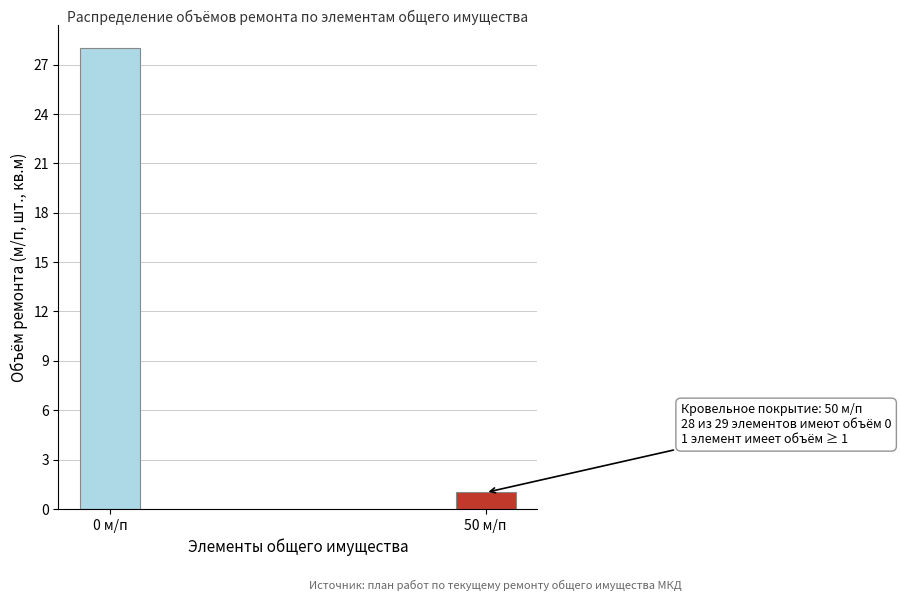

Reading right to left, transcribe all the data shown in this chart.

1	28